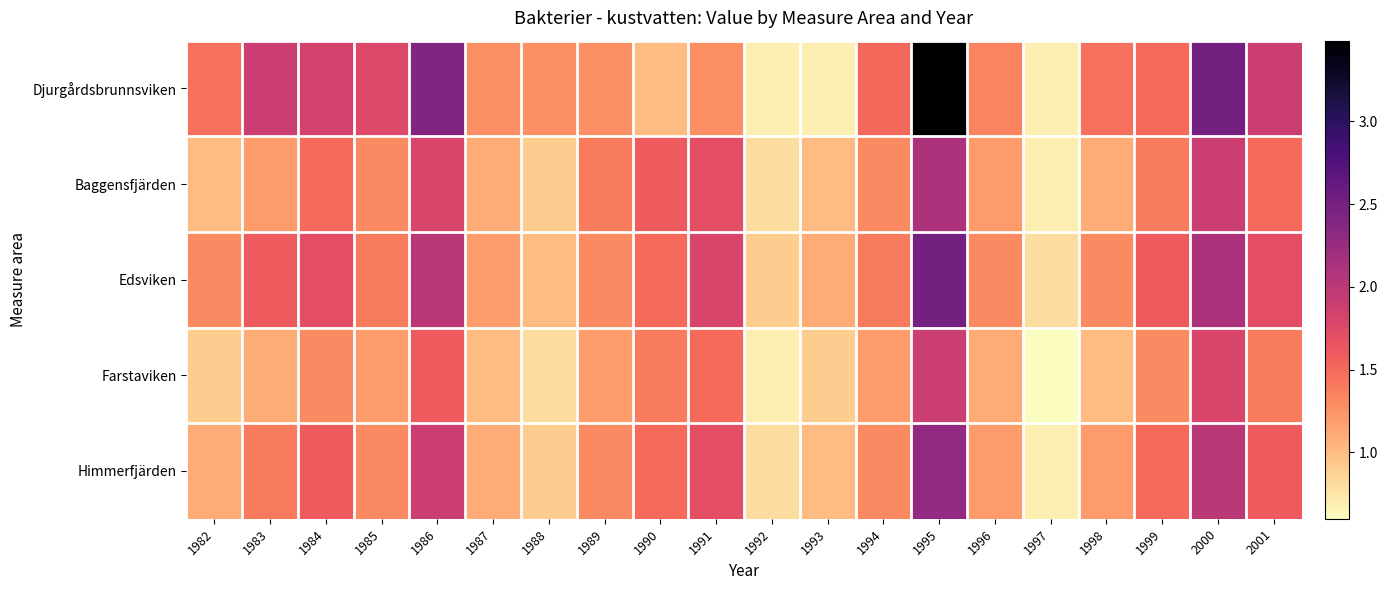

What is the difference between the highest and lowest values at 1984?

0.5